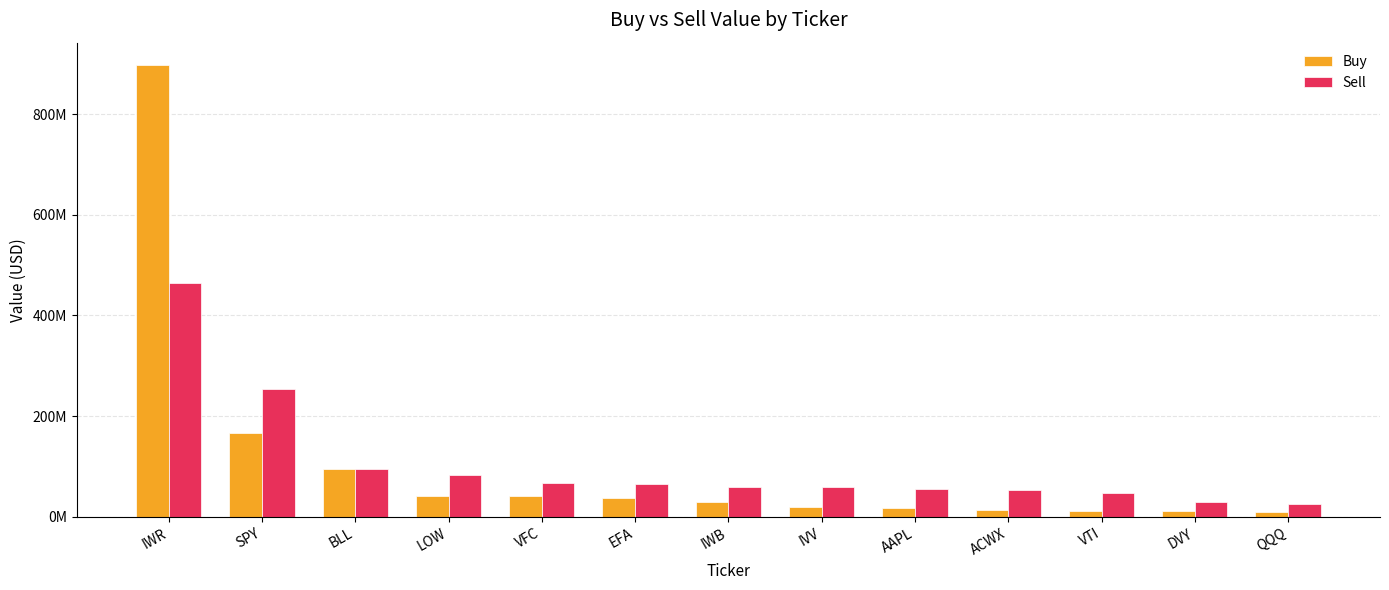

What are all the series names shown in the legend?

Buy, Sell